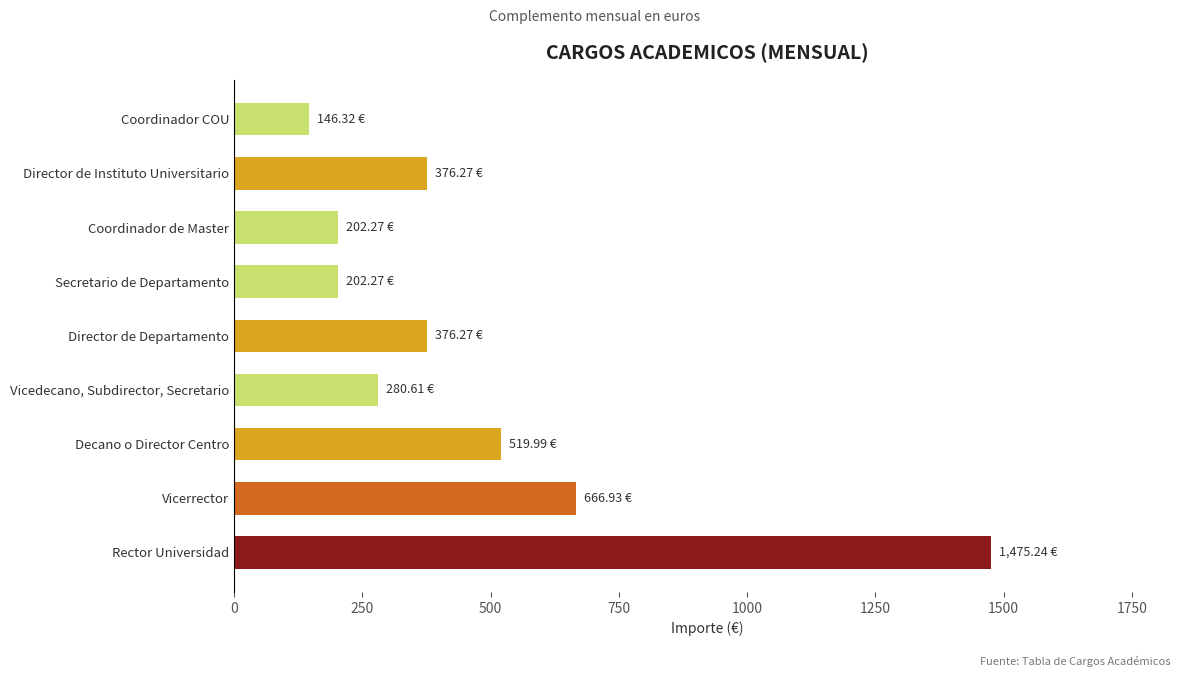

Where is the data nearest to the value 810?

Vicerrector